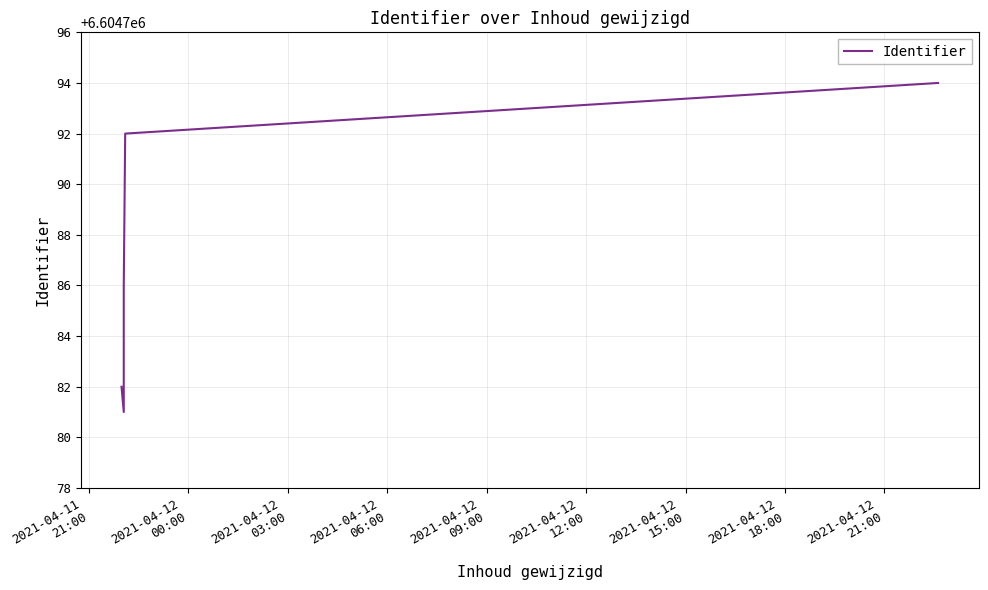

Approximately how many times larger is the value at 2021-04-12
09:00 compared to 2021-04-12
00:00?

1.0